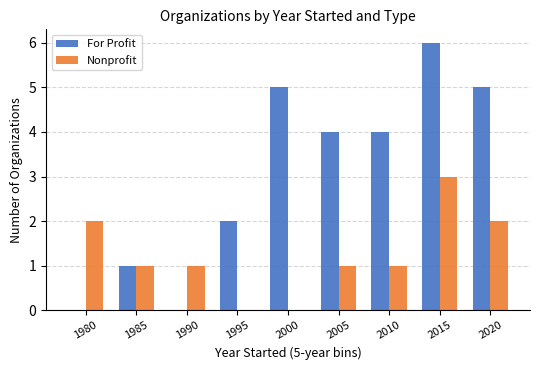

True or false: For Profit has a value of 2 at 2010.

False